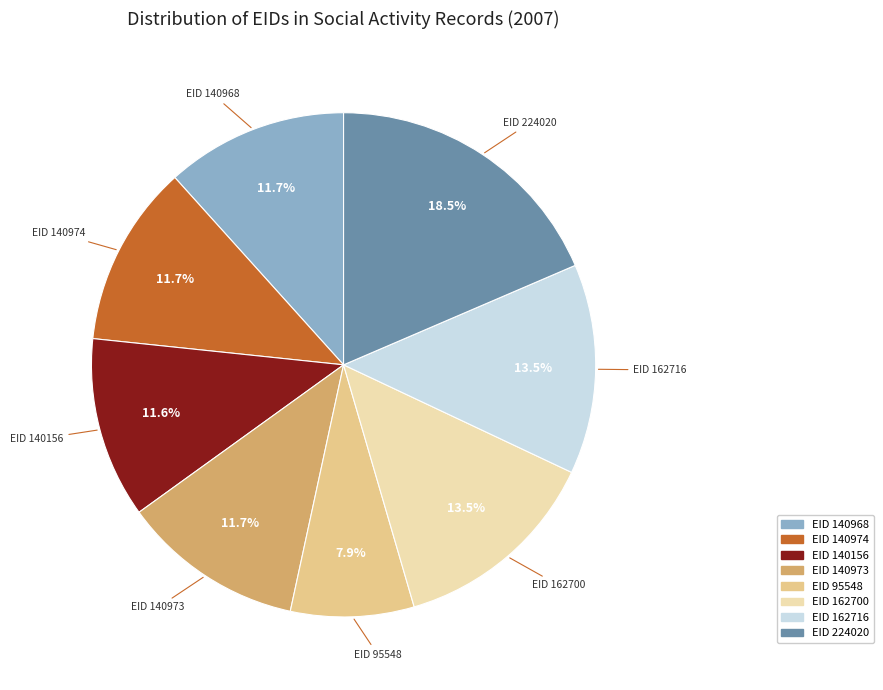

Does any single category account for the majority?

No